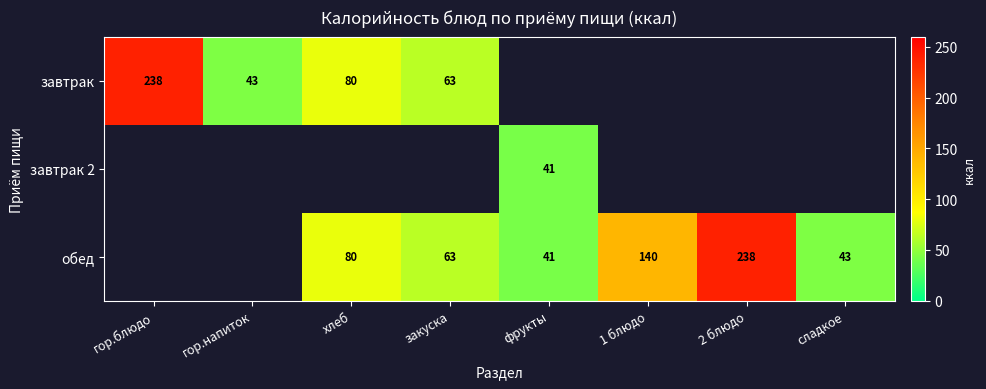

At which category does the chart reach its minimum across all series?

фрукты